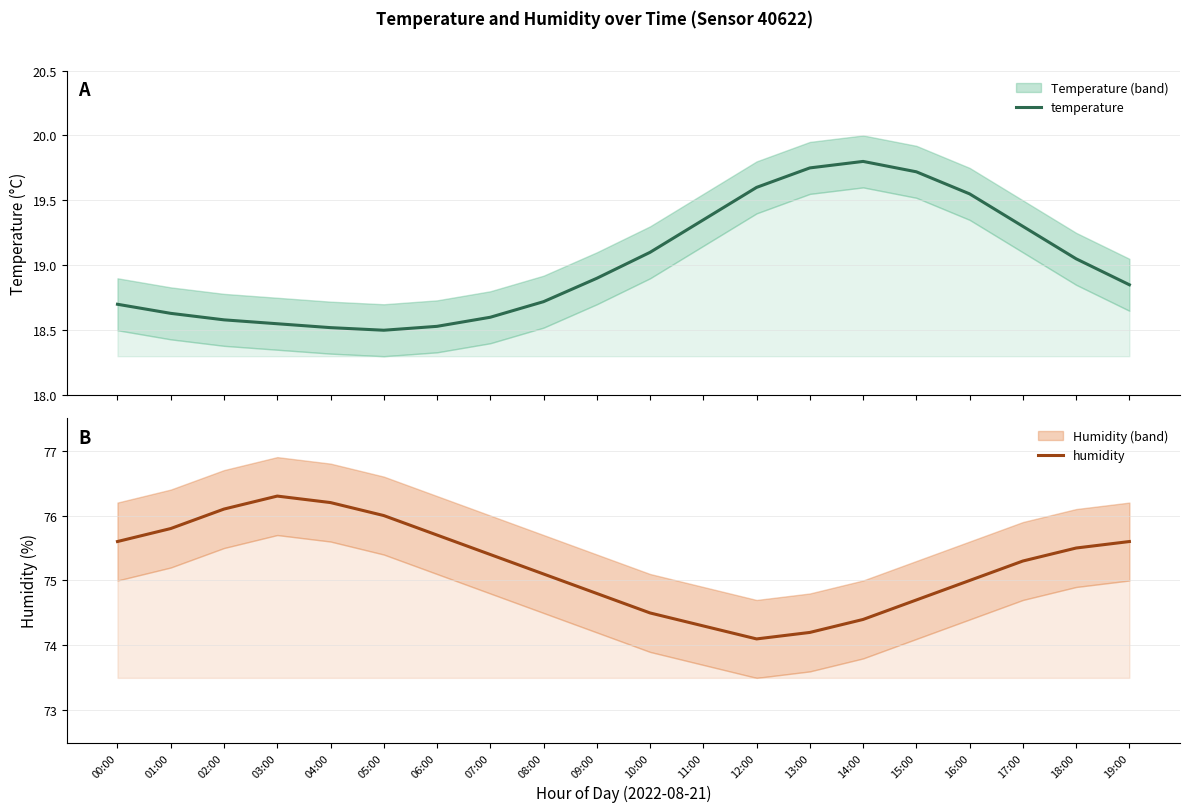

Reading right to left, what are all the values shown in this chart?

temperature: 19:00=18.9	18:00=19.1	17:00=19.3	16:00=19.6	15:00=19.7	14:00=19.8	13:00=19.8	12:00=19.6	11:00=19.4	10:00=19.1	09:00=18.9	08:00=18.7	07:00=18.6	06:00=18.5	05:00=18.5	04:00=18.5	03:00=18.6	02:00=18.6	01:00=18.6	00:00=18.7
humidity: 19:00=75.6	18:00=75.5	17:00=75.3	16:00=75.0	15:00=74.7	14:00=74.4	13:00=74.2	12:00=74.1	11:00=74.3	10:00=74.5	09:00=74.8	08:00=75.1	07:00=75.4	06:00=75.7	05:00=76.0	04:00=76.2	03:00=76.3	02:00=76.1	01:00=75.8	00:00=75.6